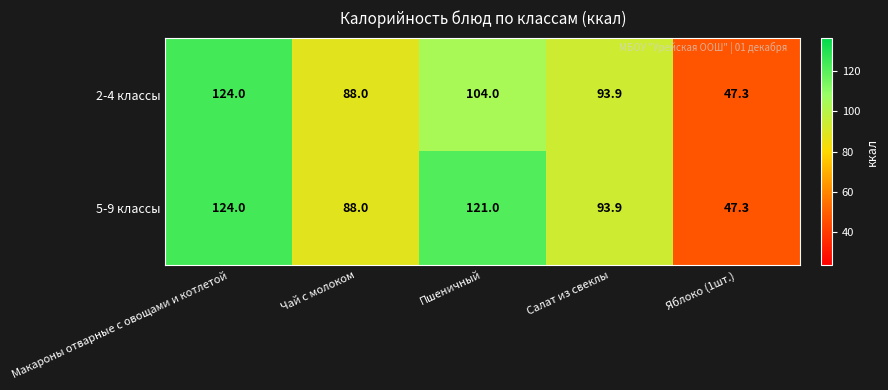

Reading right to left, transcribe all the data shown in this chart.

2-4 классы: Яблоко (1шт.)=47.3	Салат из свеклы=93.9	Пшеничный=104.0	Чай с молоком=88.0	Макароны отварные с овощами и котлетой=124.0
5-9 классы: Яблоко (1шт.)=47.3	Салат из свеклы=93.9	Пшеничный=121.0	Чай с молоком=88.0	Макароны отварные с овощами и котлетой=124.0